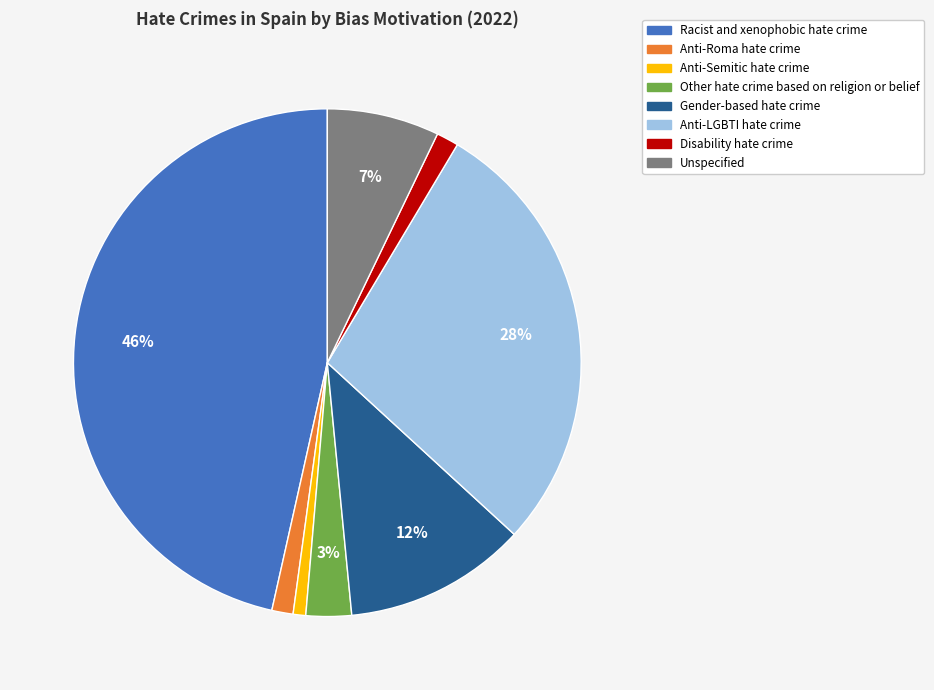

Which has a higher value, Unspecified or Anti-LGBTI hate crime?

Anti-LGBTI hate crime